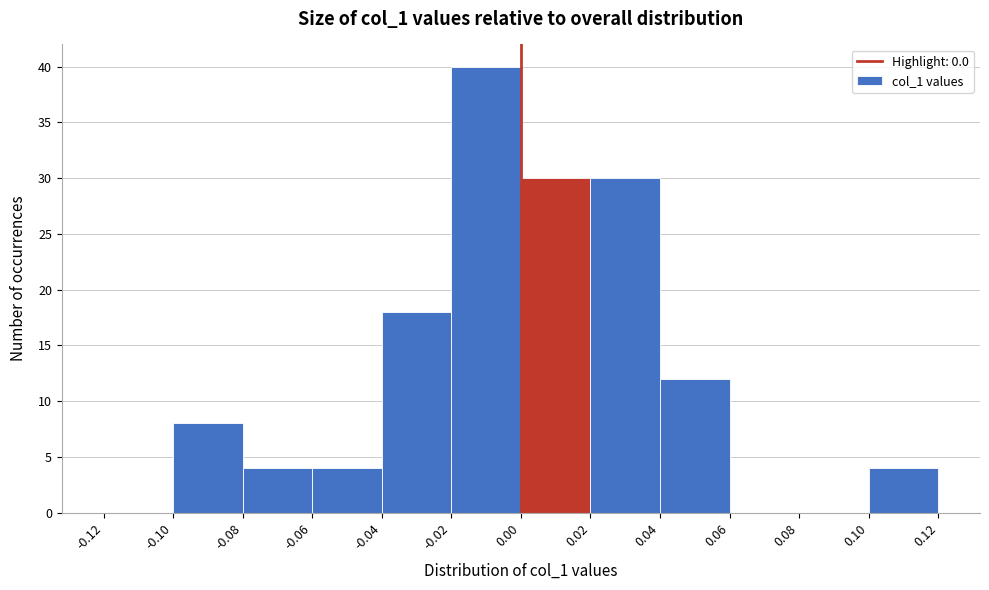

Which range on the x-axis has the tallest bar?

-0.02 to 0.00